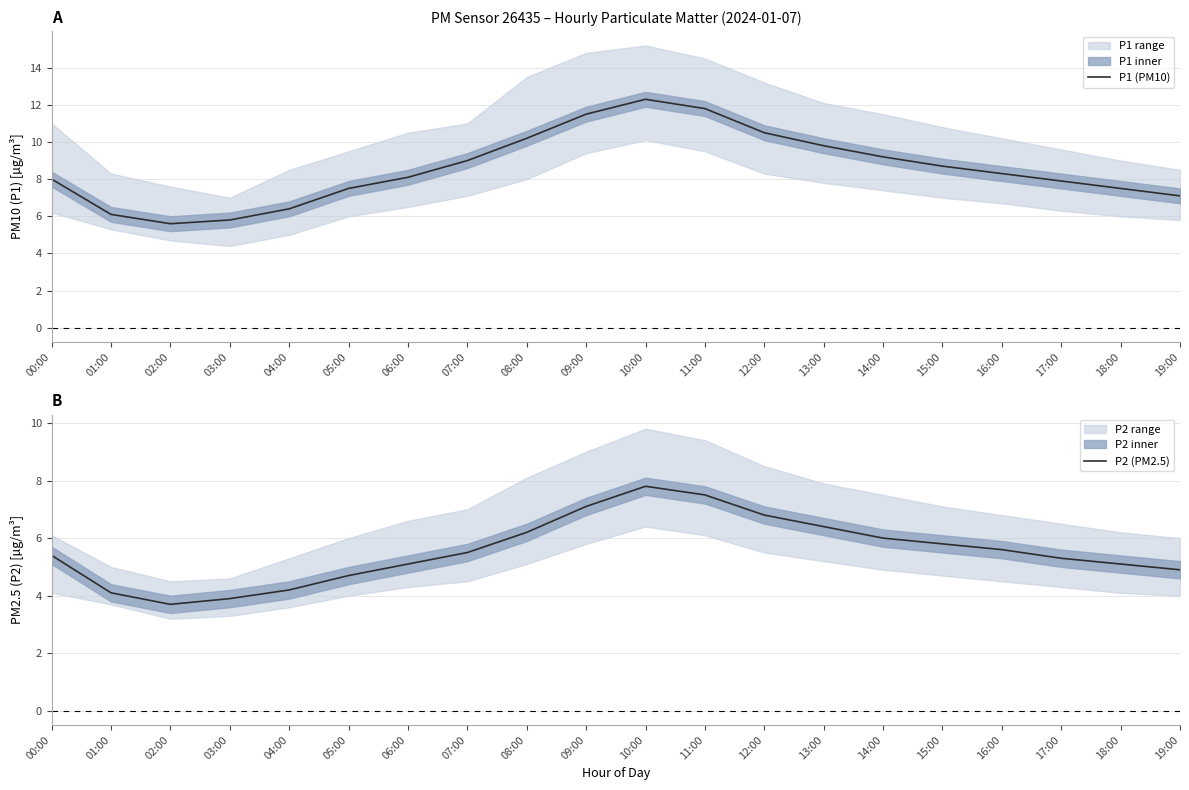

In P2 (PM2.5), how many points are lower than both neighbors (excluding endpoints)?

1